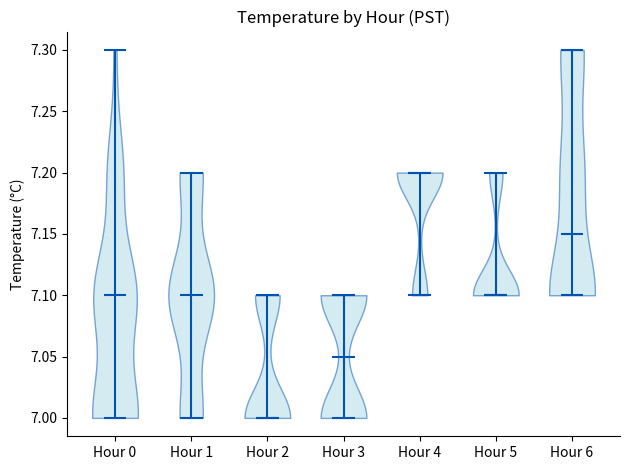

Reading left to right, read every violin against the y-axis: where its median line is, and the lowest and highest points it reaches. The values are not printed on the chart, so give them approximately, as read against the axis.

Hour 0: median line 7.10, lowest point 7.00, highest point 7.30
Hour 1: median line 7.10, lowest point 7.00, highest point 7.20
Hour 2: median line 7.00, lowest point 7.00, highest point 7.10
Hour 3: median line 7.05, lowest point 7.00, highest point 7.10
Hour 4: median line 7.20, lowest point 7.10, highest point 7.20
Hour 5: median line 7.10, lowest point 7.10, highest point 7.20
Hour 6: median line 7.15, lowest point 7.10, highest point 7.30